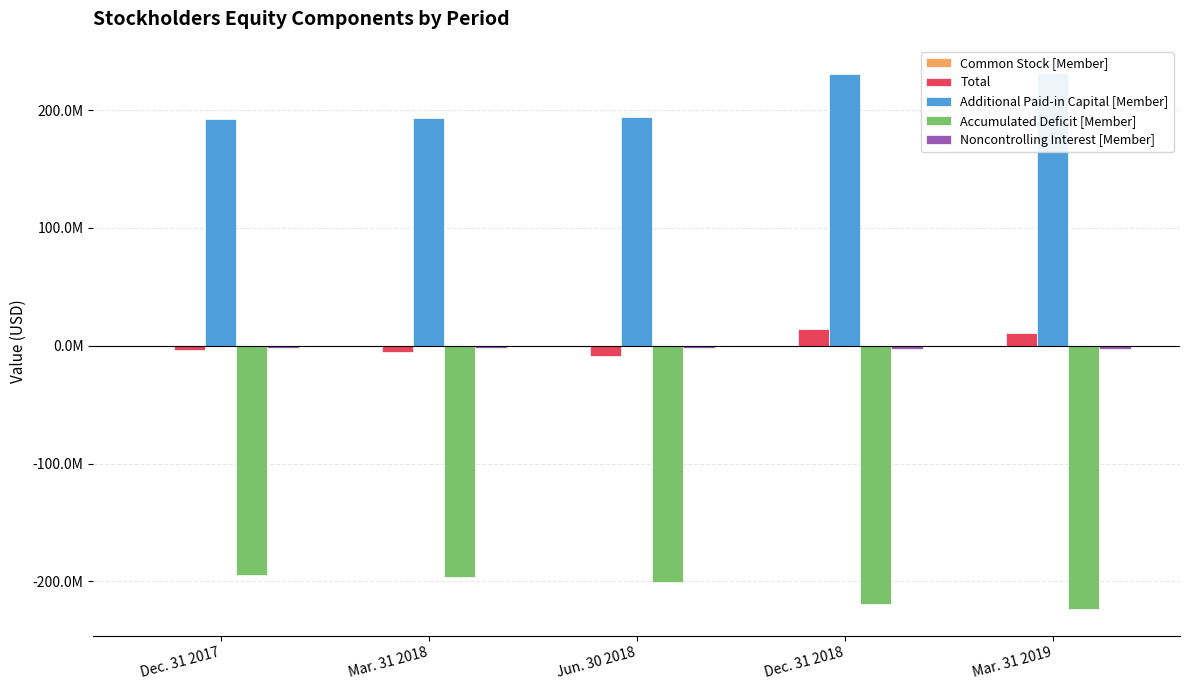

Reading left to right, what are all the values shown in this chart?

Common Stock [Member]: Dec. 31 2017=4000	Mar. 31 2018=4000	Jun. 30 2018=4000	Dec. 31 2018=15000	Mar. 31 2019=16000
Total: Dec. 31 2017=-3410000	Mar. 31 2018=-5109000	Jun. 30 2018=-8427000	Dec. 31 2018=14159000	Mar. 31 2019=10651000
Additional Paid-in Capital [Member]: Dec. 31 2017=192670000	Mar. 31 2018=193355000	Jun. 30 2018=194312000	Dec. 31 2018=230754000	Mar. 31 2019=231817000
Accumulated Deficit [Member]: Dec. 31 2017=-194170000	Mar. 31 2018=-196545000	Jun. 30 2018=-200803000	Dec. 31 2018=-219461000	Mar. 31 2019=-223432000
Noncontrolling Interest [Member]: Dec. 31 2017=-1914000	Mar. 31 2018=-1923000	Jun. 30 2018=-1940000	Dec. 31 2018=-2909000	Mar. 31 2019=-2872000